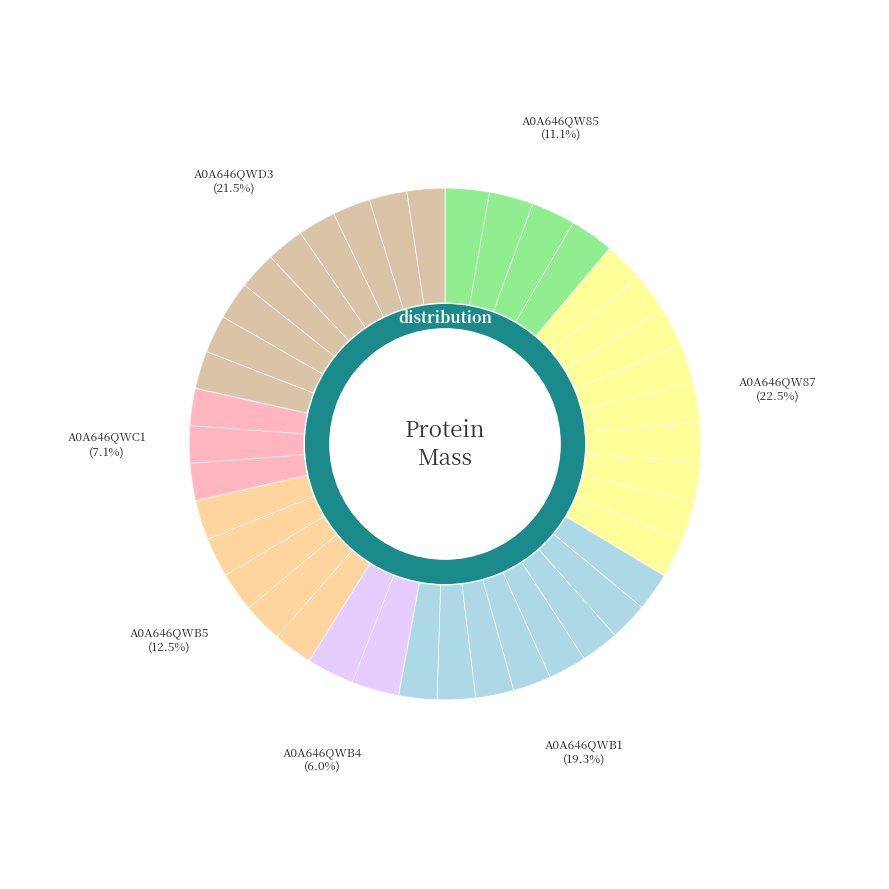

Is it true that A0A646QWB4 is 11% of the pie?

False